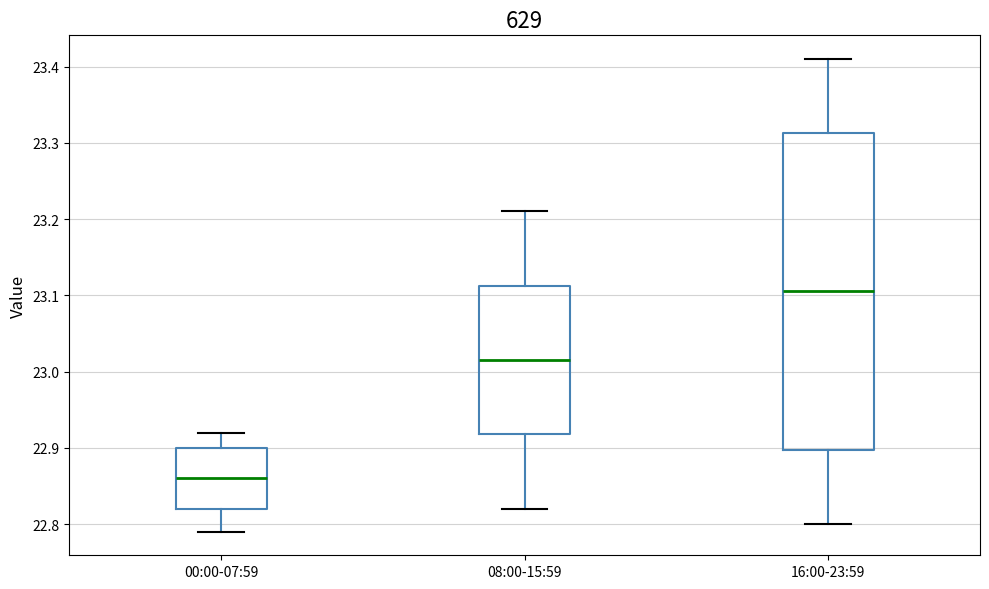

Which box is the tallest, from its lower edge to its upper edge?

16:00-23:59